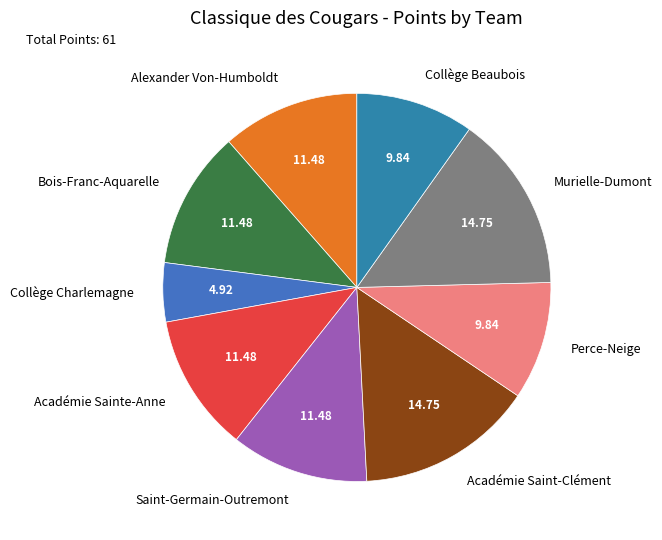

The Académie Sainte-Anne slice represents 22% of the pie. True or false?

False